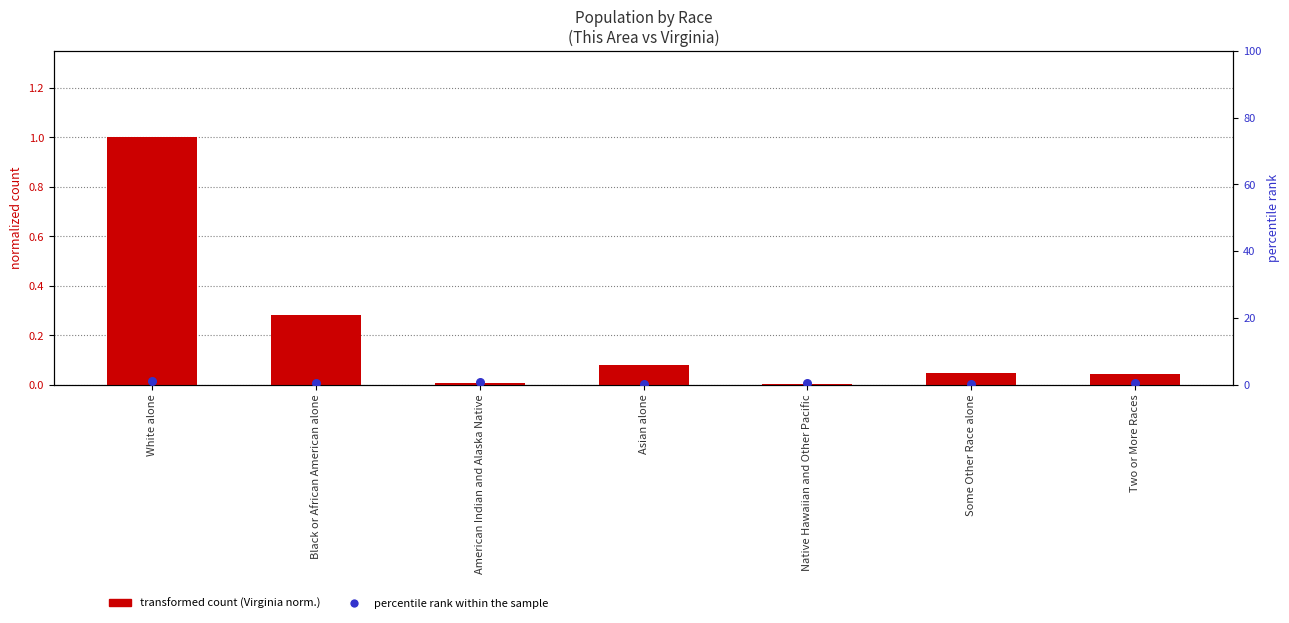

Which series contains the highest Y value?

percentile rank within the sample